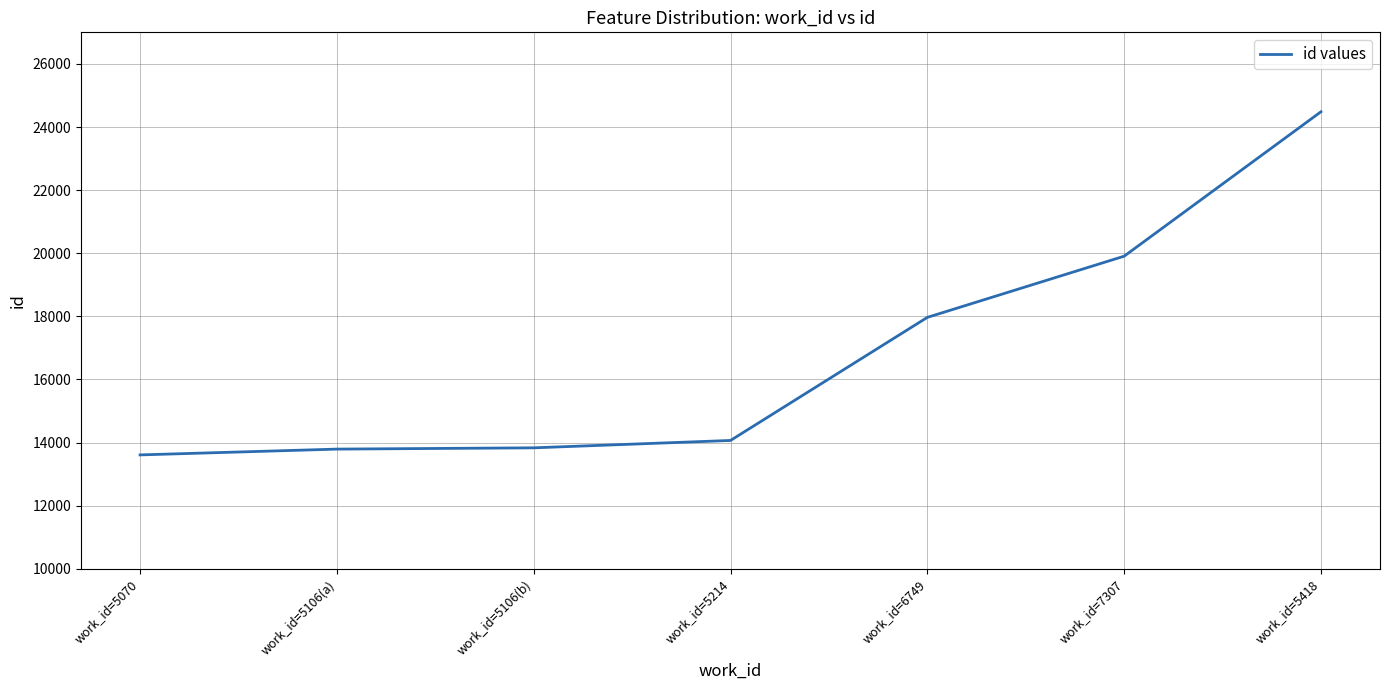

Is it true that the value at work_id=5106(b) is 13833?

True